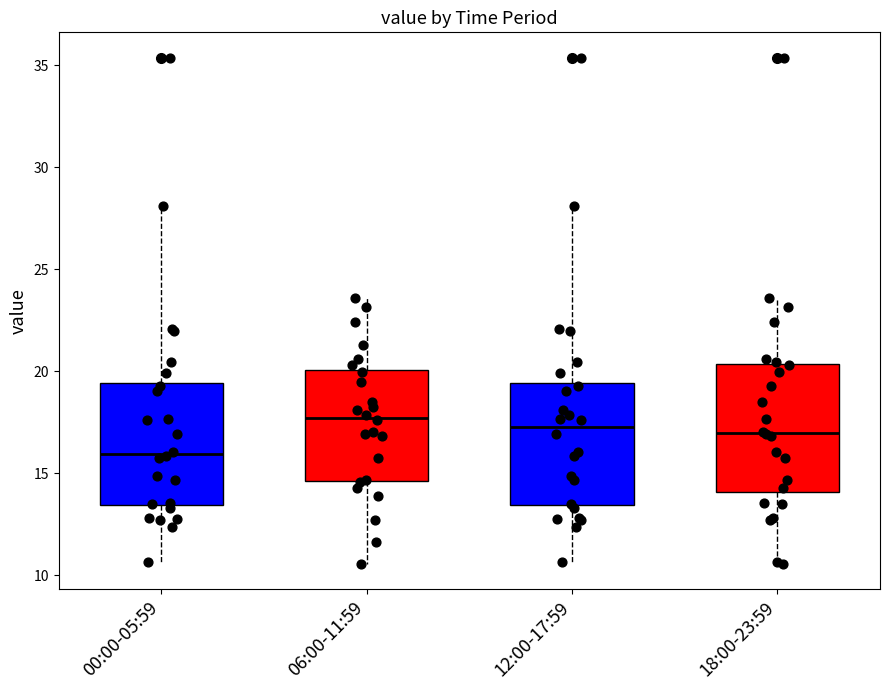

Reading left to right, read every box against the y-axis: the position of its median line, the range the box covers, and the ends of its whiskers. The values are not printed on the chart, so give them approximately, as read against the axis.

00:00-05:59: median 16.0, box 13.5 to 19.5, whiskers 10.5 to 28.0
06:00-11:59: median 17.5, box 14.5 to 20.0, whiskers 10.5 to 23.5
12:00-17:59: median 17.5, box 13.5 to 19.5, whiskers 10.5 to 28.0
18:00-23:59: median 17.0, box 14.0 to 20.5, whiskers 10.5 to 23.5